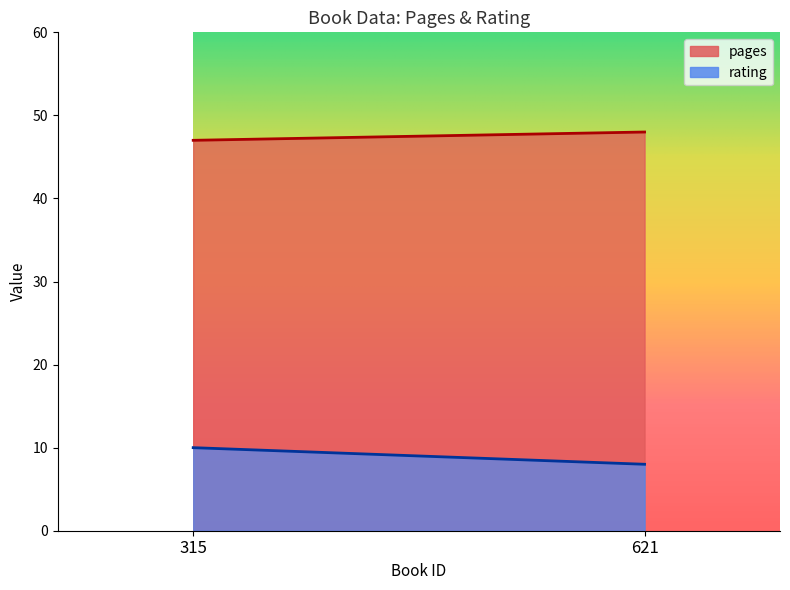

What is the value of the rating point at the 2nd from the left?

8